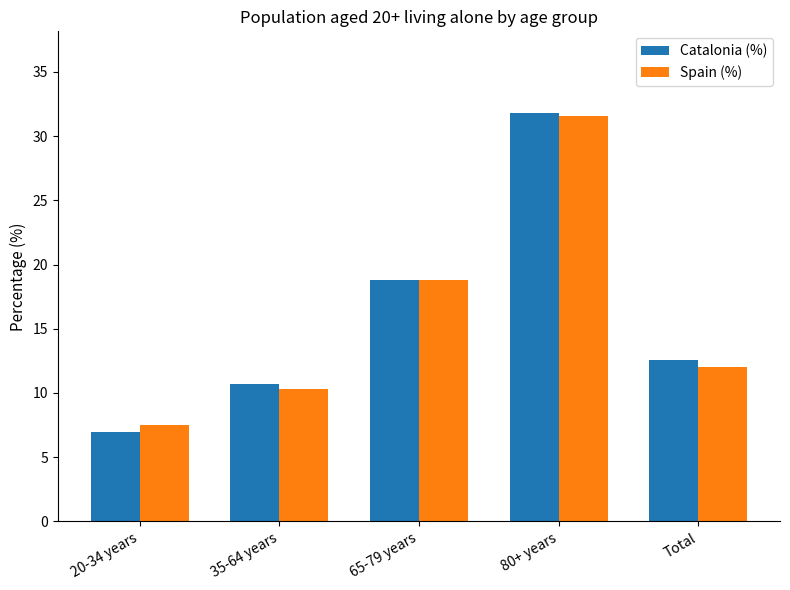

What is the sum of the Catalonia (%) values at 35-64 years and 65-79 years?

29.5